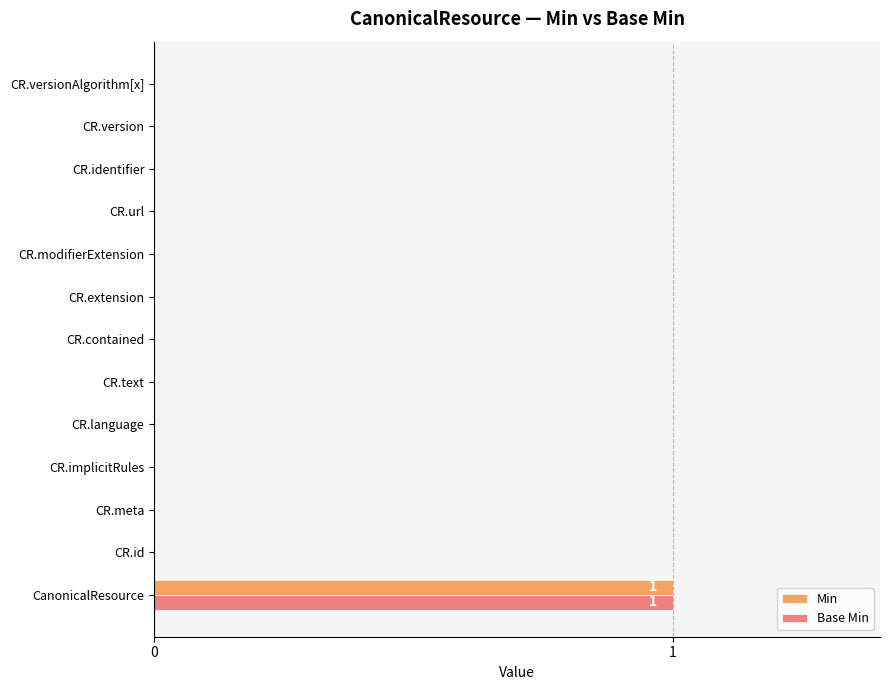

What is the greatest value displayed?

1